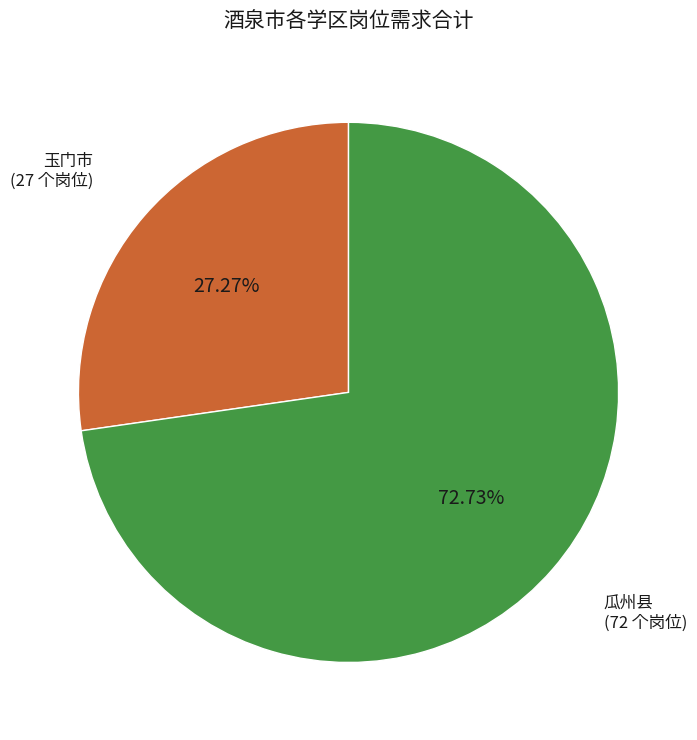

Does 玉门市 represent more than half of the total?

No